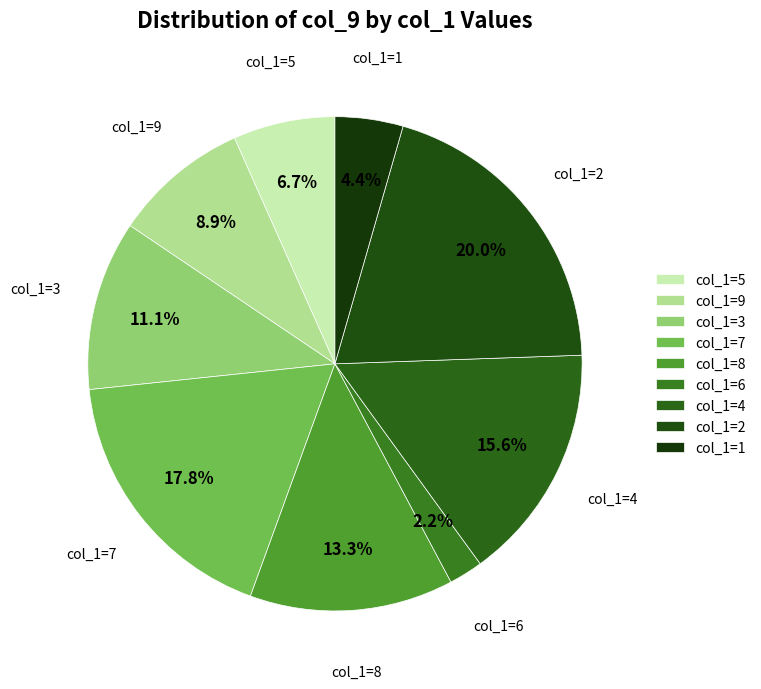

Between col_1=8 and col_1=6, which is larger?

col_1=8